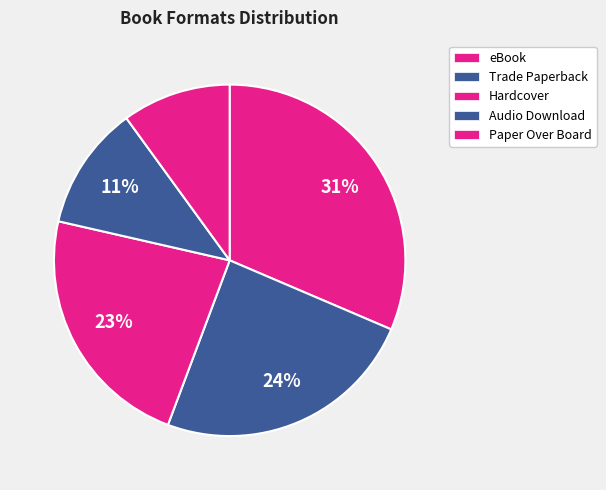

What percentage is the Paper Over Board slice, to the nearest percent?

10%